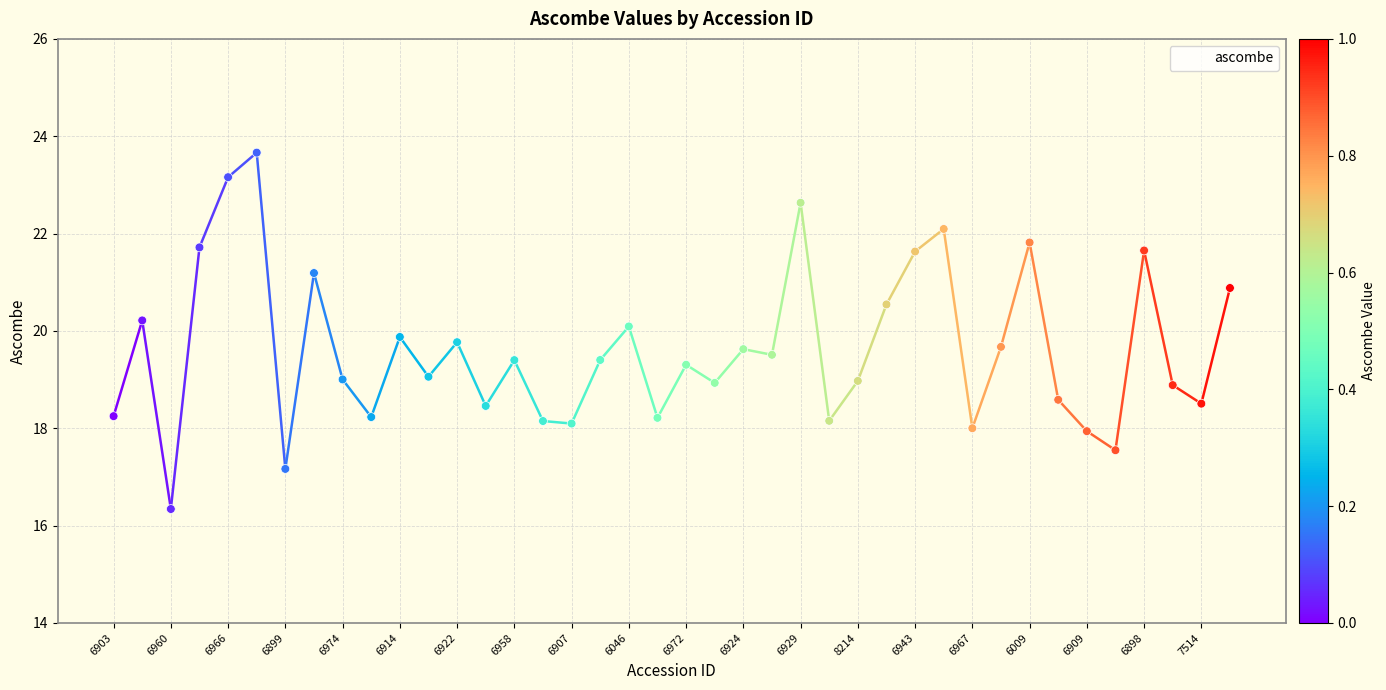

What is the minimum value shown in the chart?

16.3